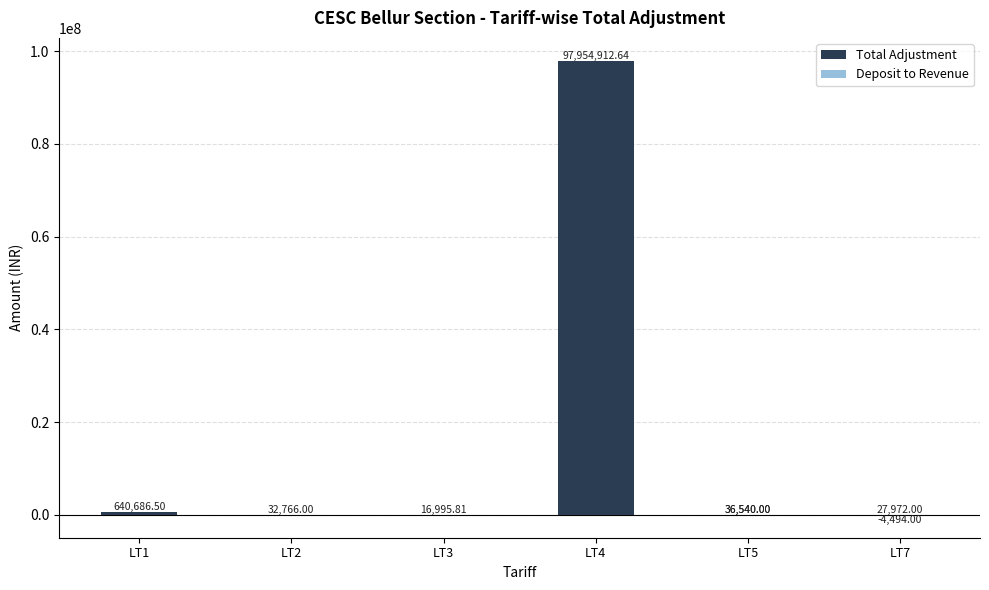

True or false: Total Adjustment has a value of -7496.2 at LT7.

False